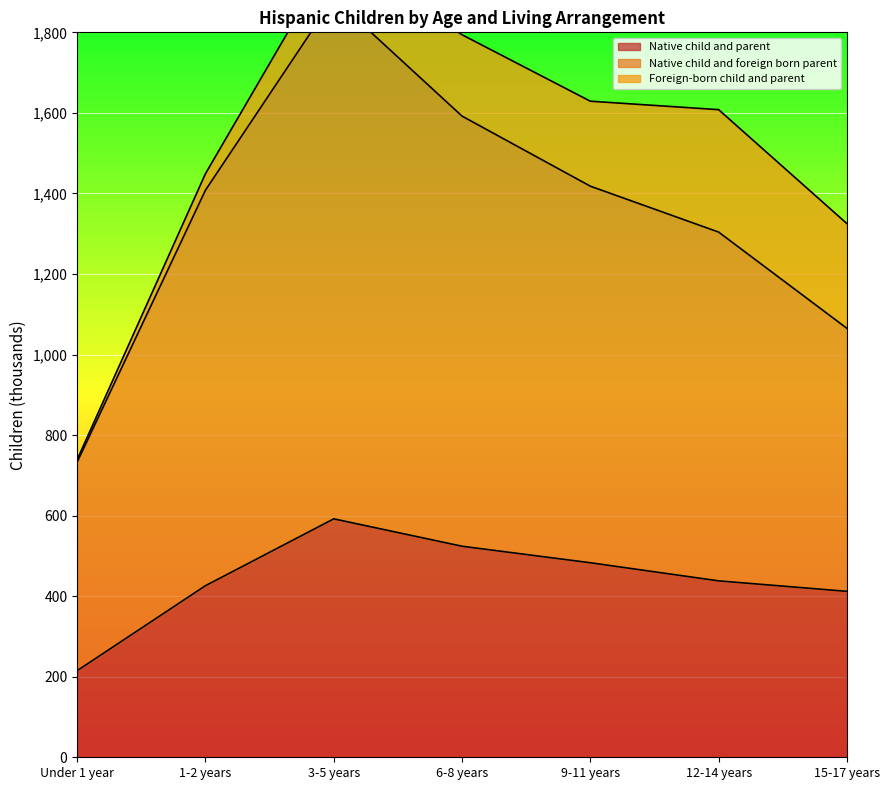

Where is the first local maximum for Native child and foreign born parent?

3-5 years